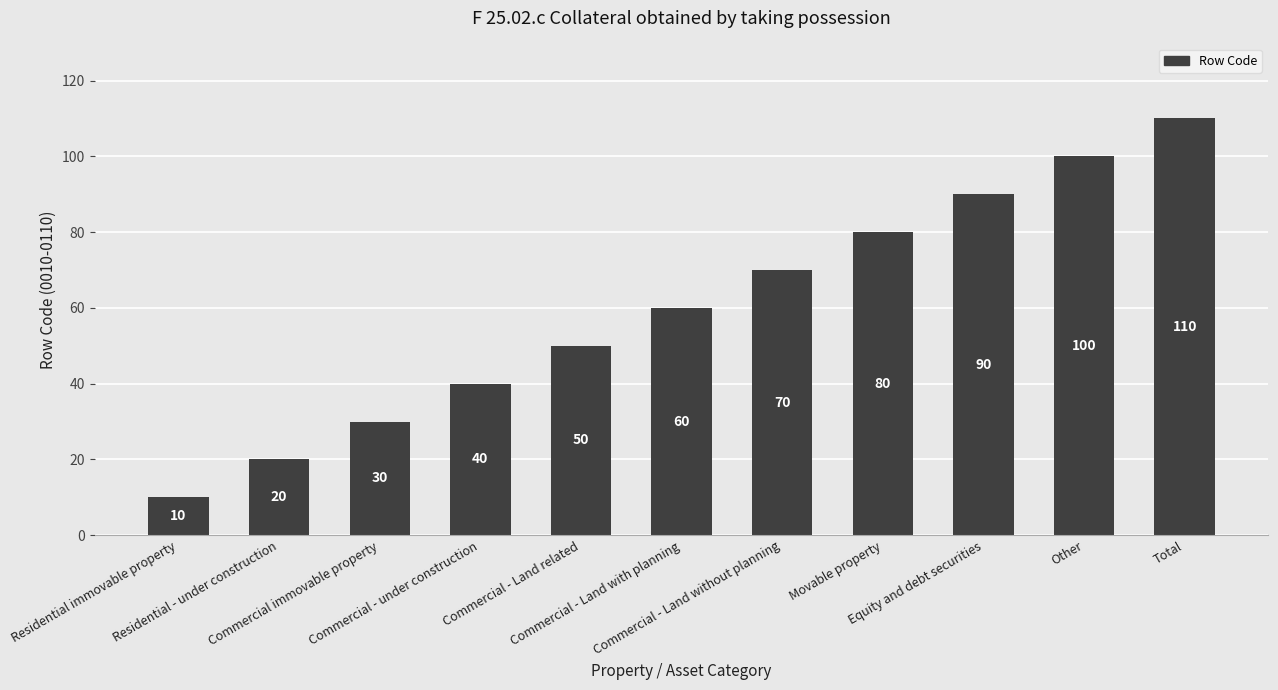

List the labels in order of value, smallest first.

Residential immovable property, Residential - under construction, Commercial immovable property, Commercial - under construction, Commercial - Land related, Commercial - Land with planning, Commercial - Land without planning, Movable property, Equity and debt securities, Other, Total